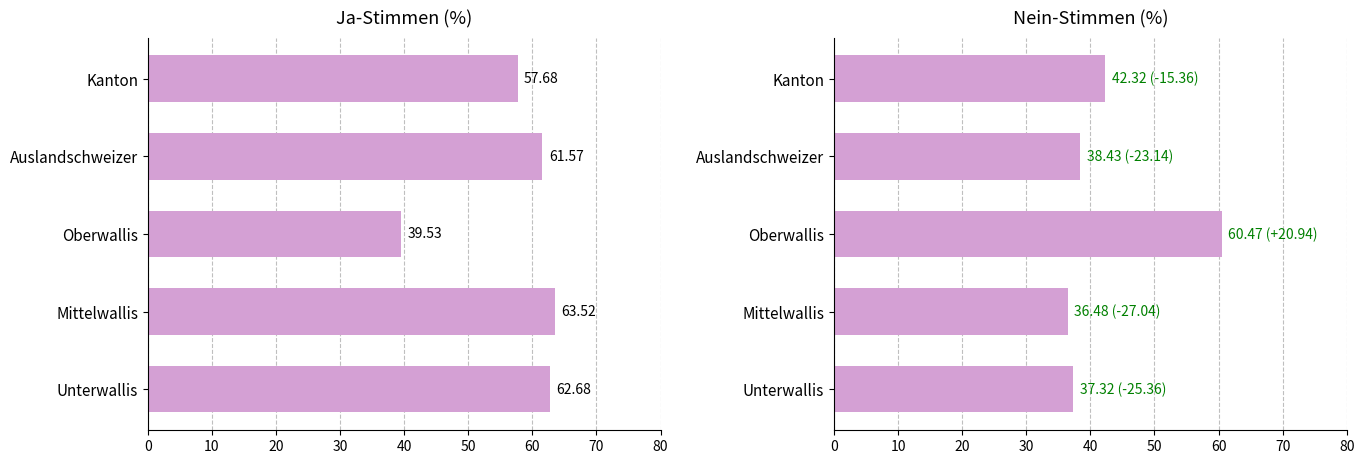

True or false: Nein % has a value of 62.1 at Kanton.

False